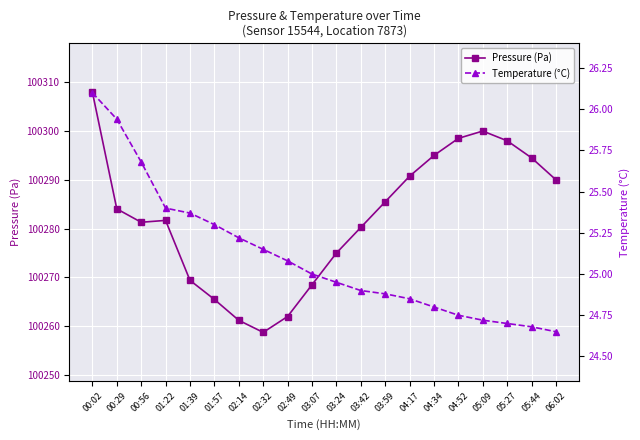

How many data points does each series have?

20